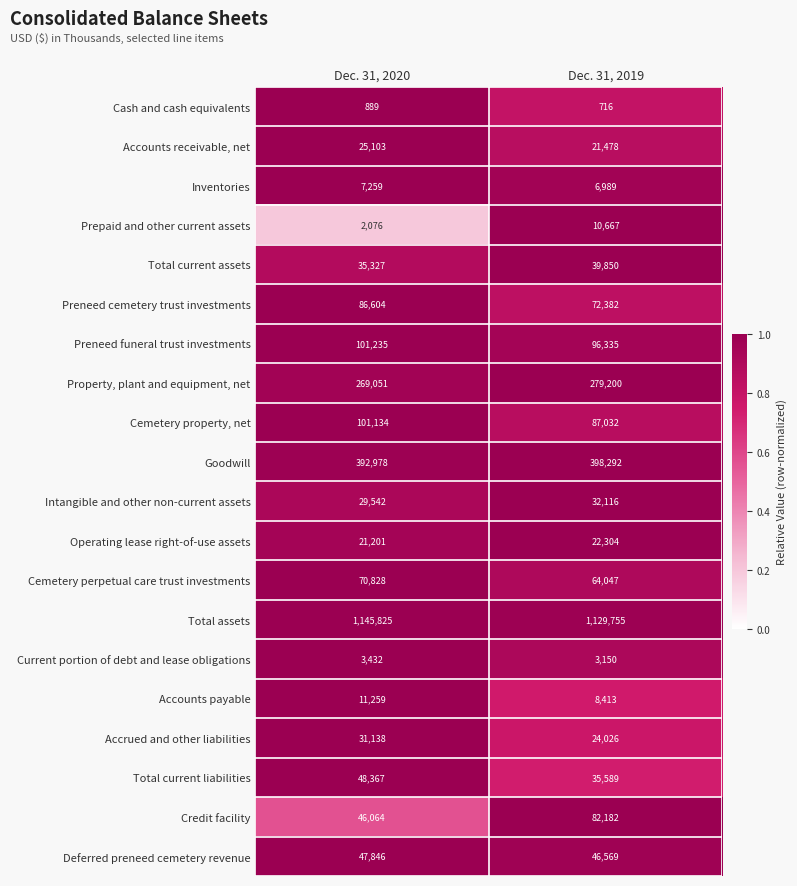

What is the sum of the Operating lease right-of-use assets values at Dec. 31, 2019 and Dec. 31, 2020?

43505